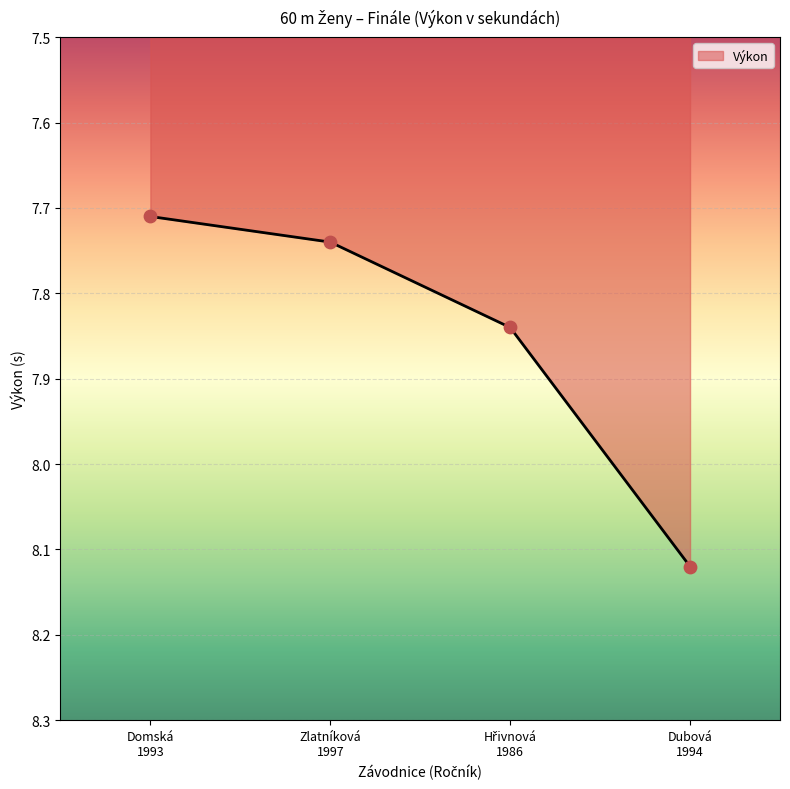

What is the ratio of the value at Zlatníková 1997 to the value at Domská 1993?

1.0